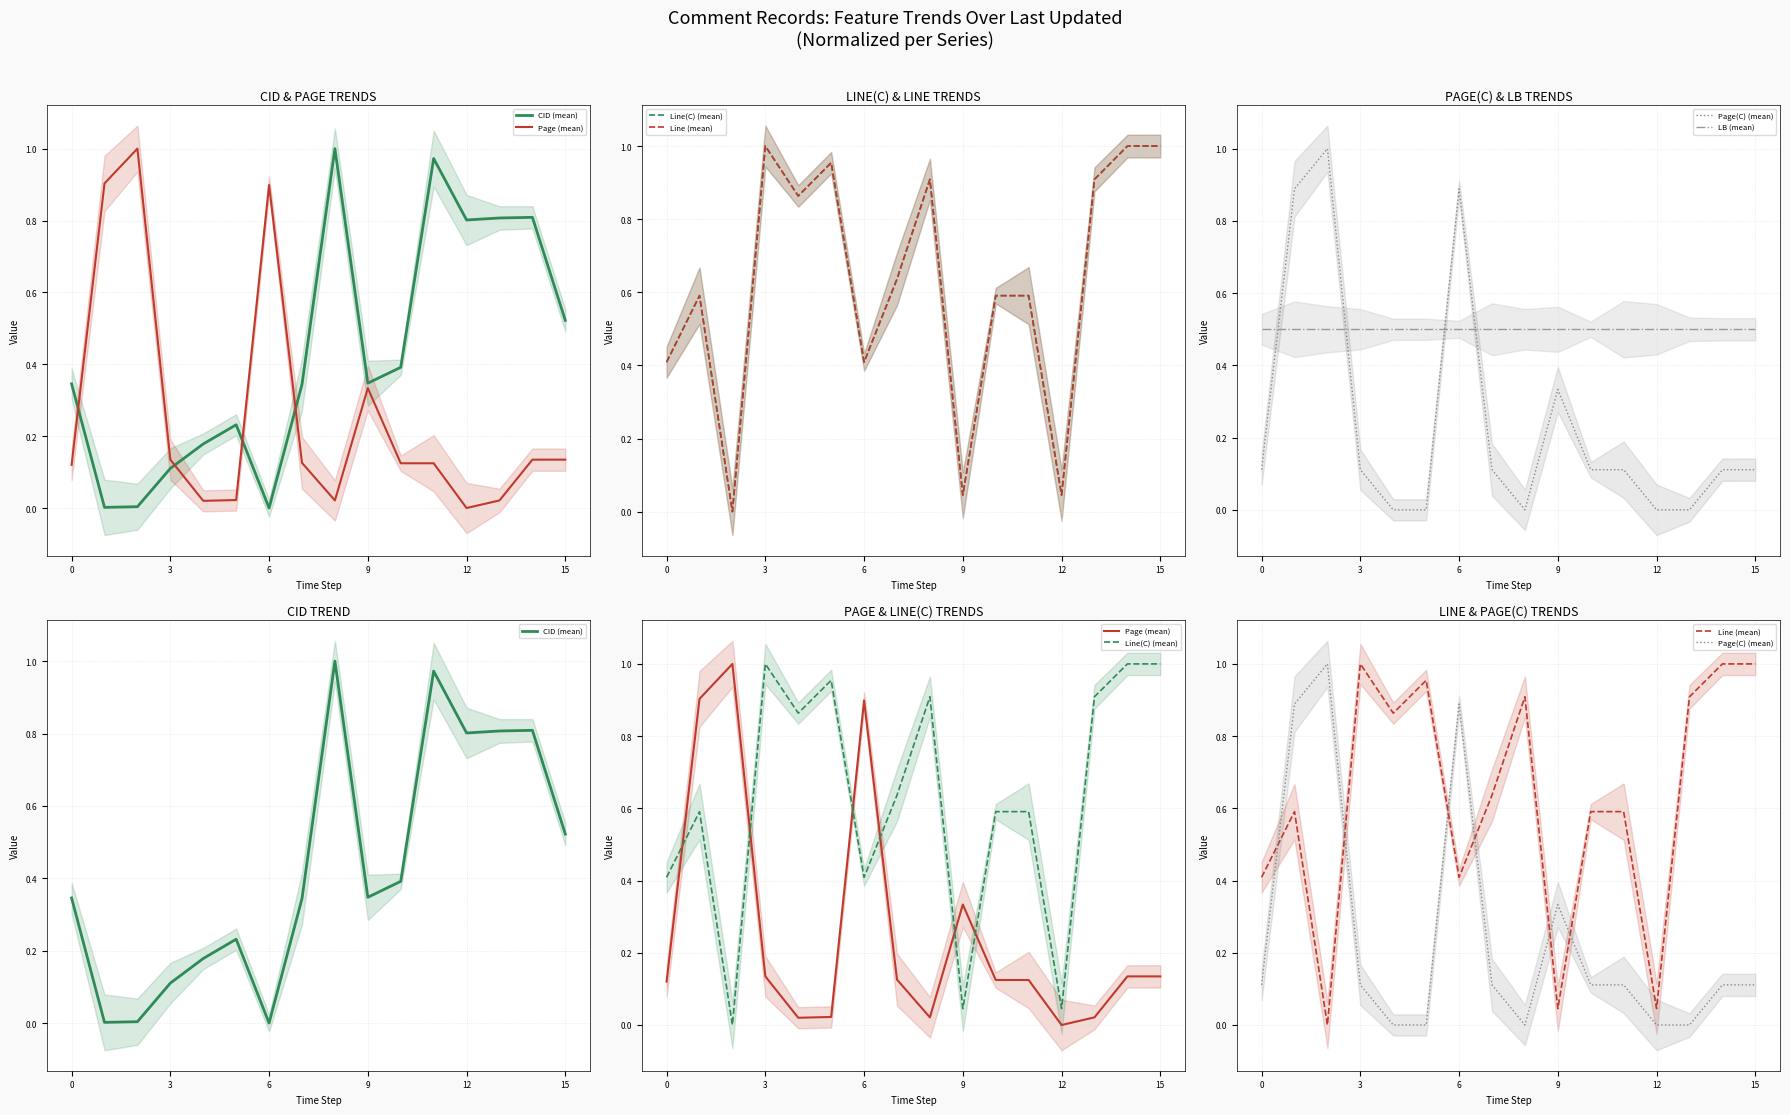

Reading left to right, transcribe all the data shown in this chart.

CID (mean): 0.3	0.0	0.0	0.1	0.2	0.2	0.0	0.3	1.0	0.3	0.4	1.0	0.8	0.8	0.8	0.5
Page (mean): 0.1	0.9	1.0	0.1	0.0	0.0	0.9	0.1	0.0	0.3	0.1	0.1	0.0	0.0	0.1	0.1
Line(C) (mean): 0.4	0.6	0.0	1.0	0.9	1.0	0.4	0.6	0.9	0.0	0.6	0.6	0.0	0.9	1.0	1.0
Line (mean): 0.4	0.6	0.0	1.0	0.9	1.0	0.4	0.6	0.9	0.0	0.6	0.6	0.0	0.9	1.0	1.0
Page(C) (mean): 0.1	0.9	1.0	0.1	0.0	0.0	0.9	0.1	0.0	0.3	0.1	0.1	0.0	0.0	0.1	0.1
LB (mean): 0.5	0.5	0.5	0.5	0.5	0.5	0.5	0.5	0.5	0.5	0.5	0.5	0.5	0.5	0.5	0.5